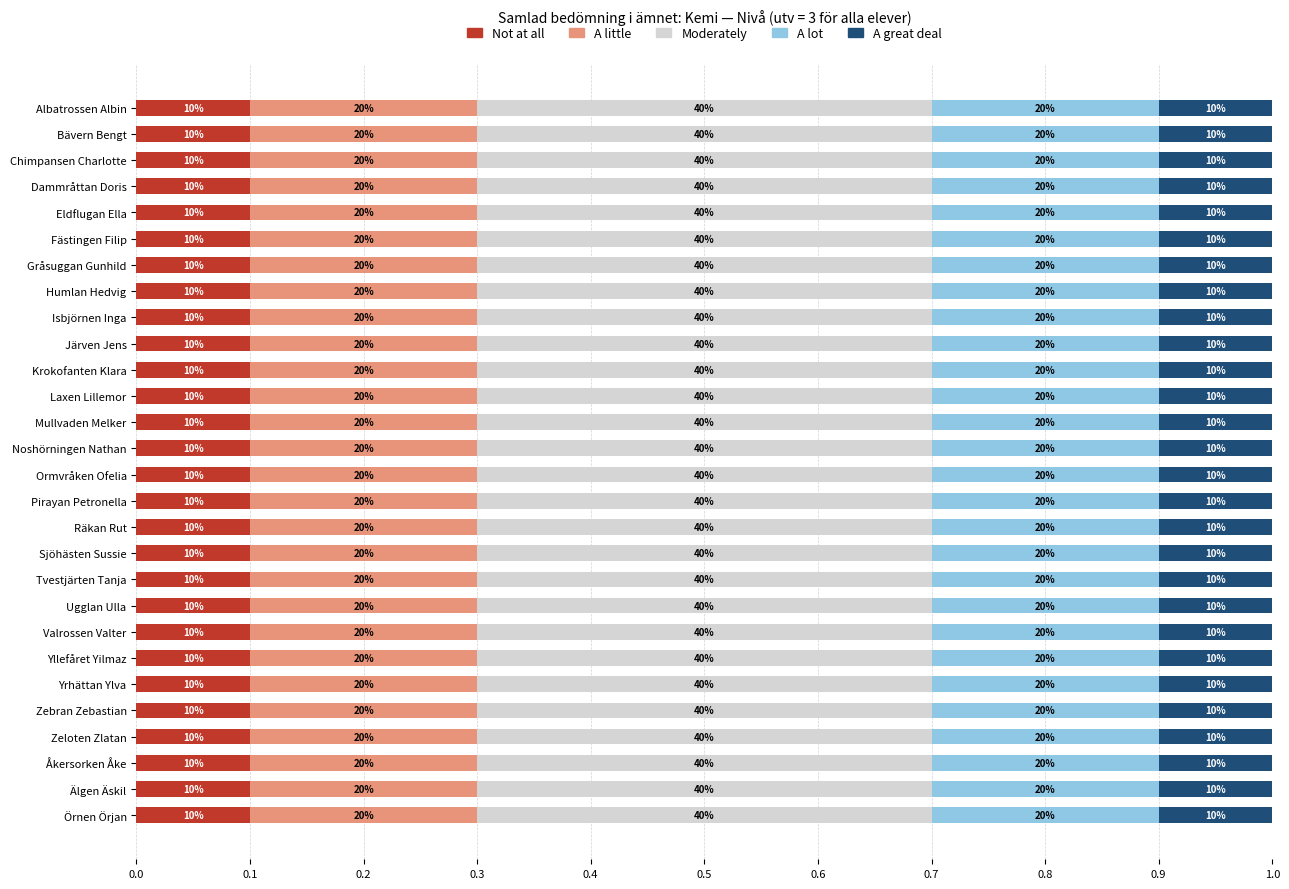

What are all the series names shown in the legend?

Not at all, A little, Moderately, A lot, A great deal